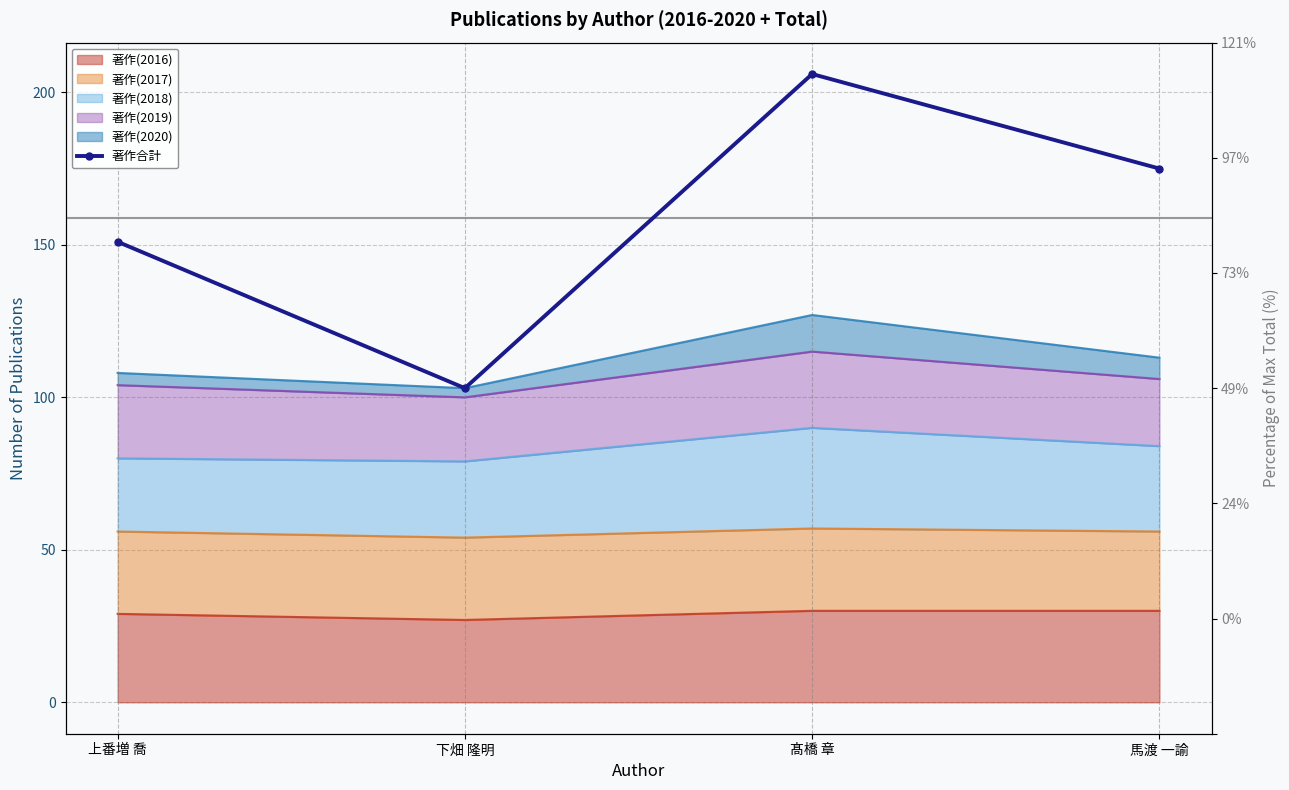

What is the difference between the second highest and second lowest values?

24